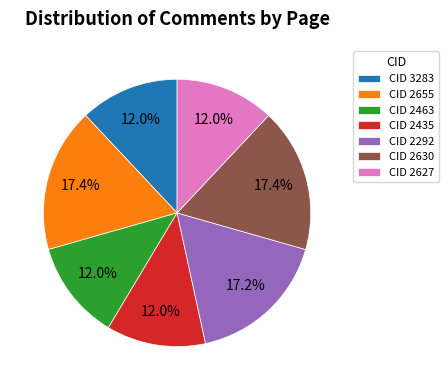

Is there a majority slice in this chart?

No